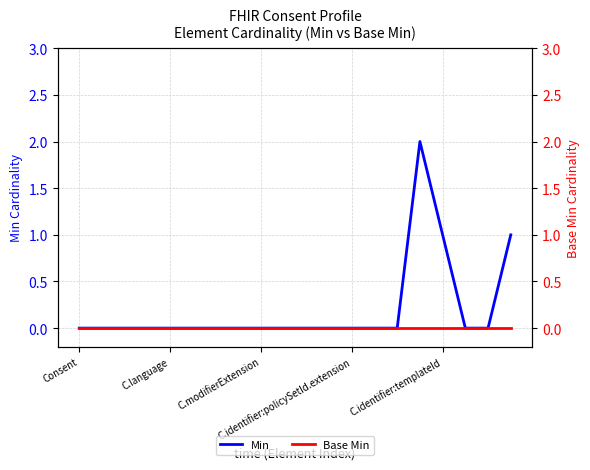

True or false: Base Min and Min intersect in this chart.

False